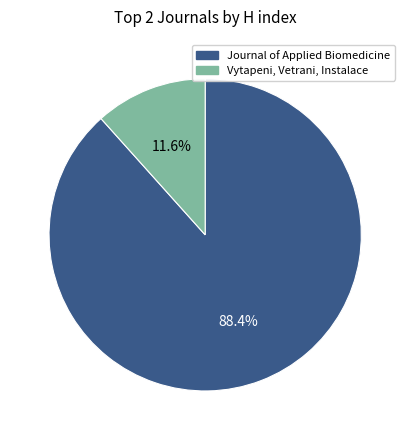

Which category accounts for the majority?

Journal of Applied Biomedicine